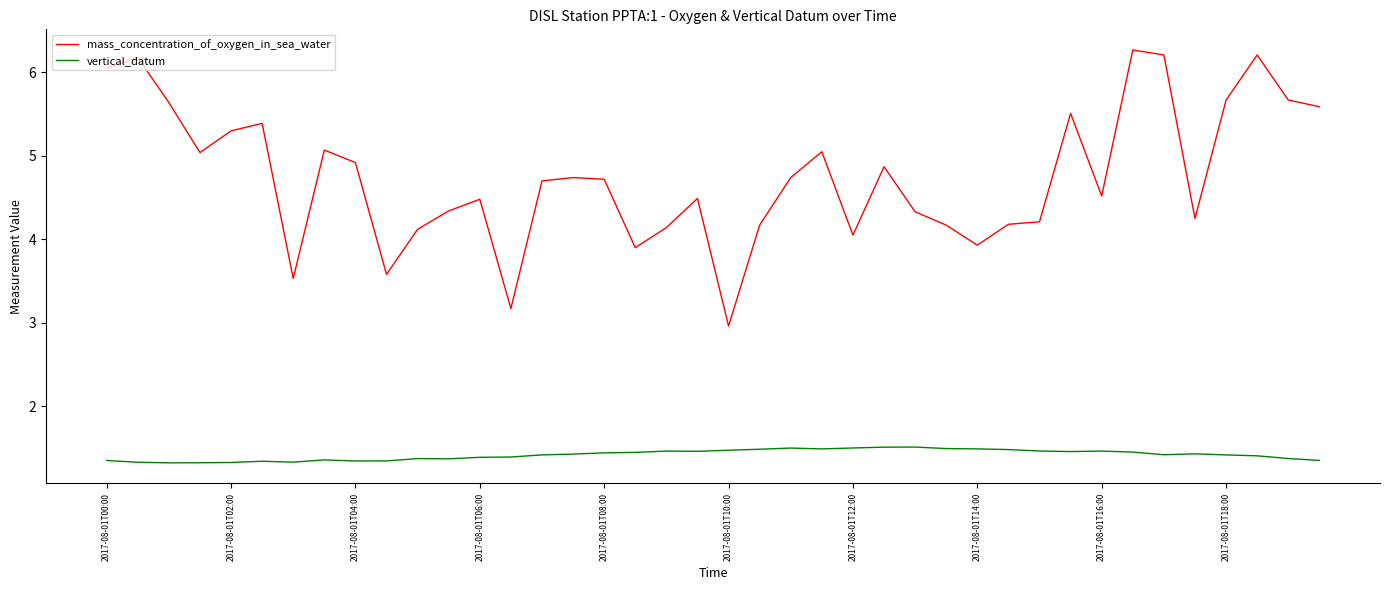

What is the average value of the mass_concentration_of_oxygen_in_sea_water series?

4.8